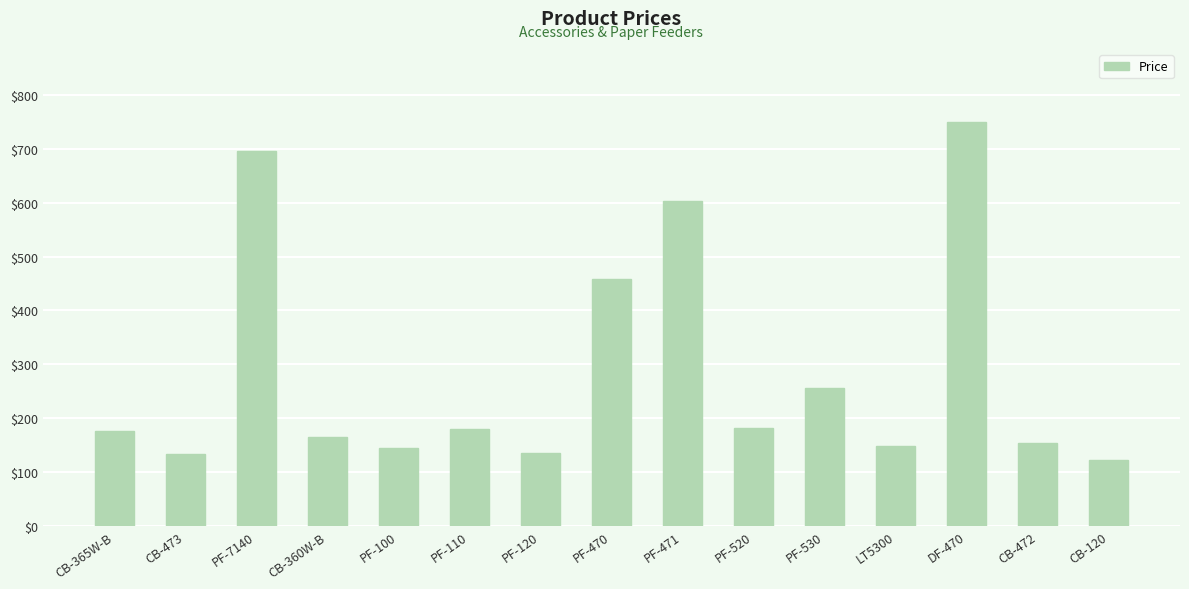

Which label corresponds to the smallest value in the chart?

CB-120